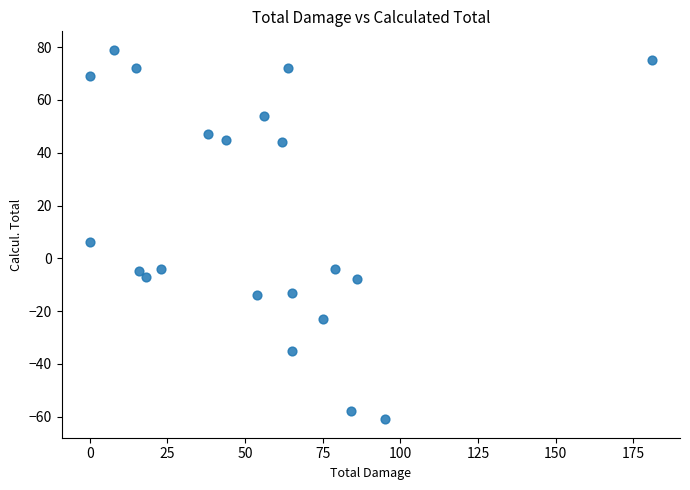

What is the range of X values (max minus min)?

181